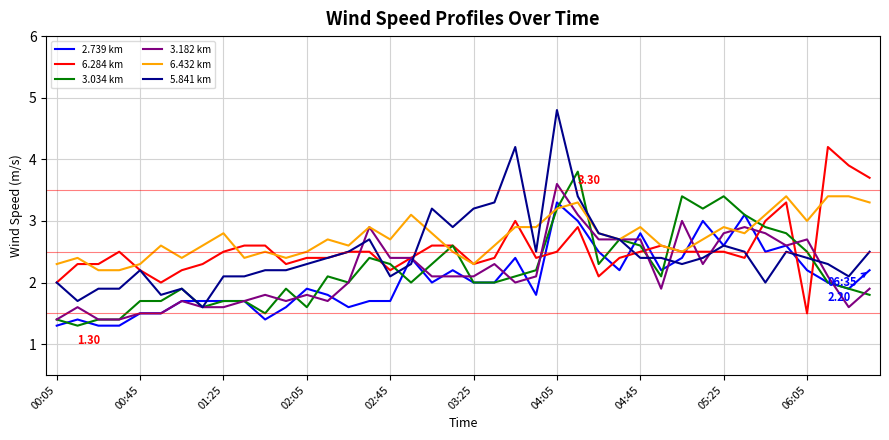

Is this an area chart (filled region under the line)?

No